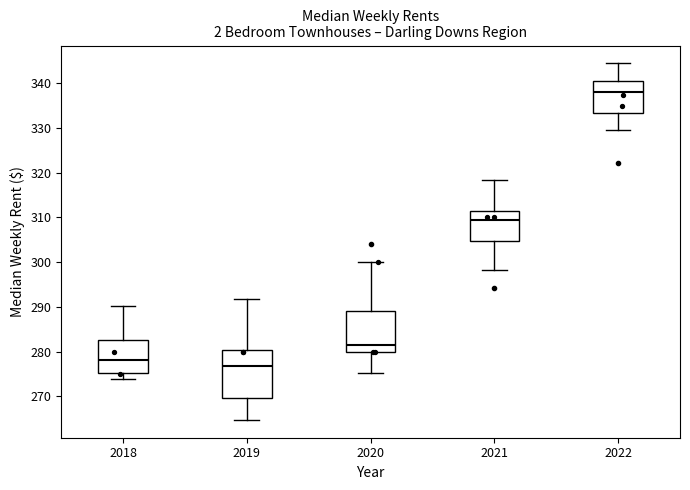

Reading left to right, read every box against the y-axis: the position of its median line, the range the box covers, and the ends of its whiskers. The values are not printed on the chart, so give them approximately, as read against the axis.

2018: median 278, box 275 to 282, whiskers 274 to 290
2019: median 277, box 270 to 280, whiskers 265 to 292
2020: median 282, box 280 to 289, whiskers 275 to 300
2021: median 310, box 305 to 312, whiskers 298 to 318
2022: median 338, box 333 to 341, whiskers 330 to 344